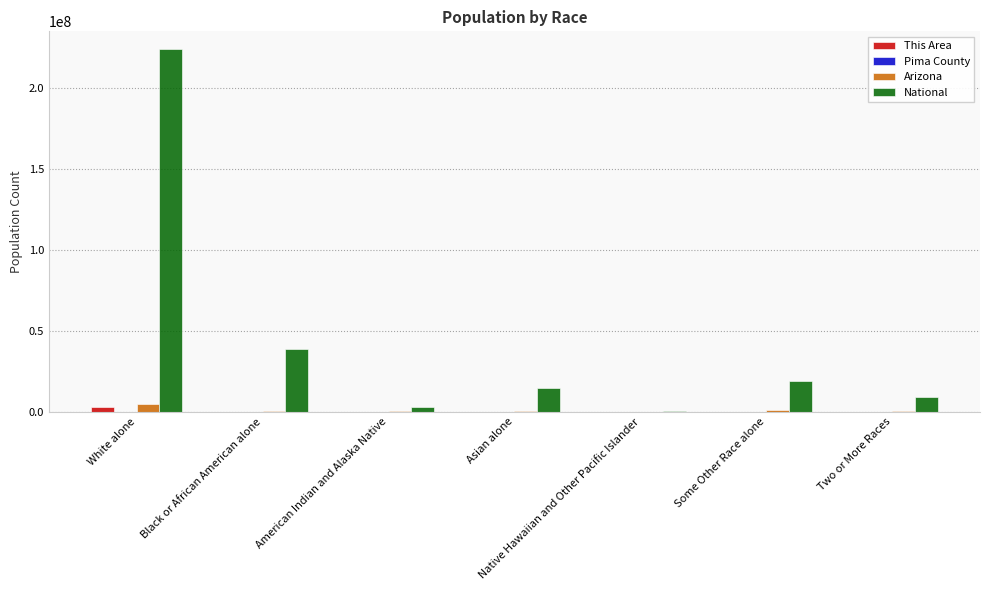

What is the approximate value of National at Black or African American alone?

38929319